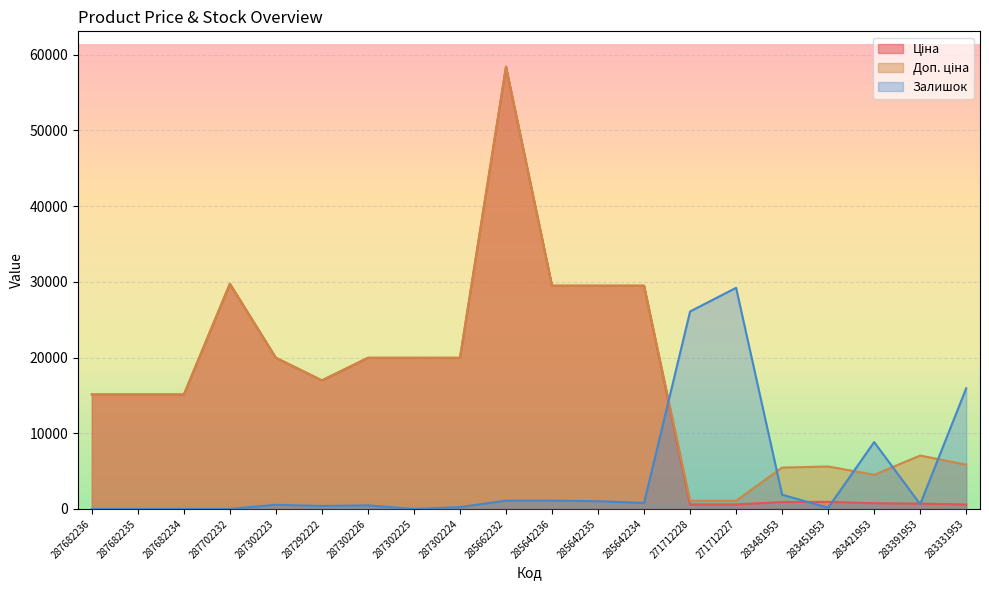

The Ціна series shows 19255.3 at 285642235. True or false?

False